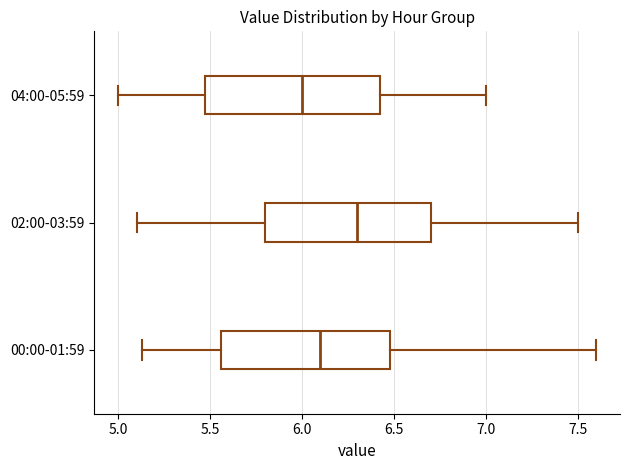

Which box has the furthest to the left median line?

04:00-05:59